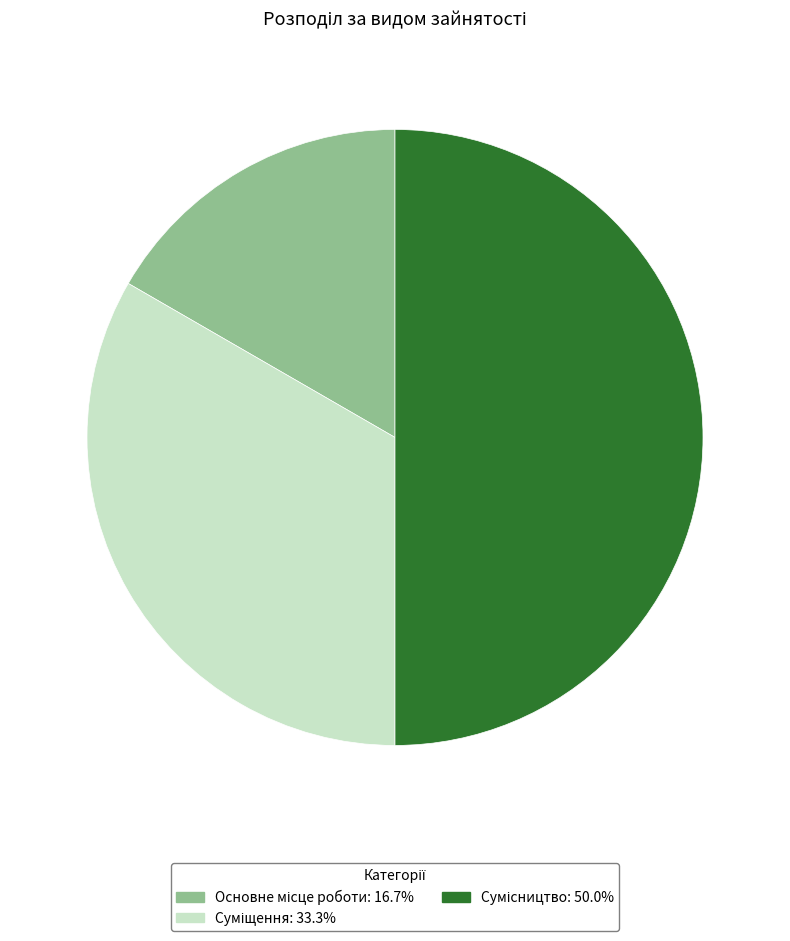

Between Основне місце роботи and Сумісництво, which is larger?

Сумісництво